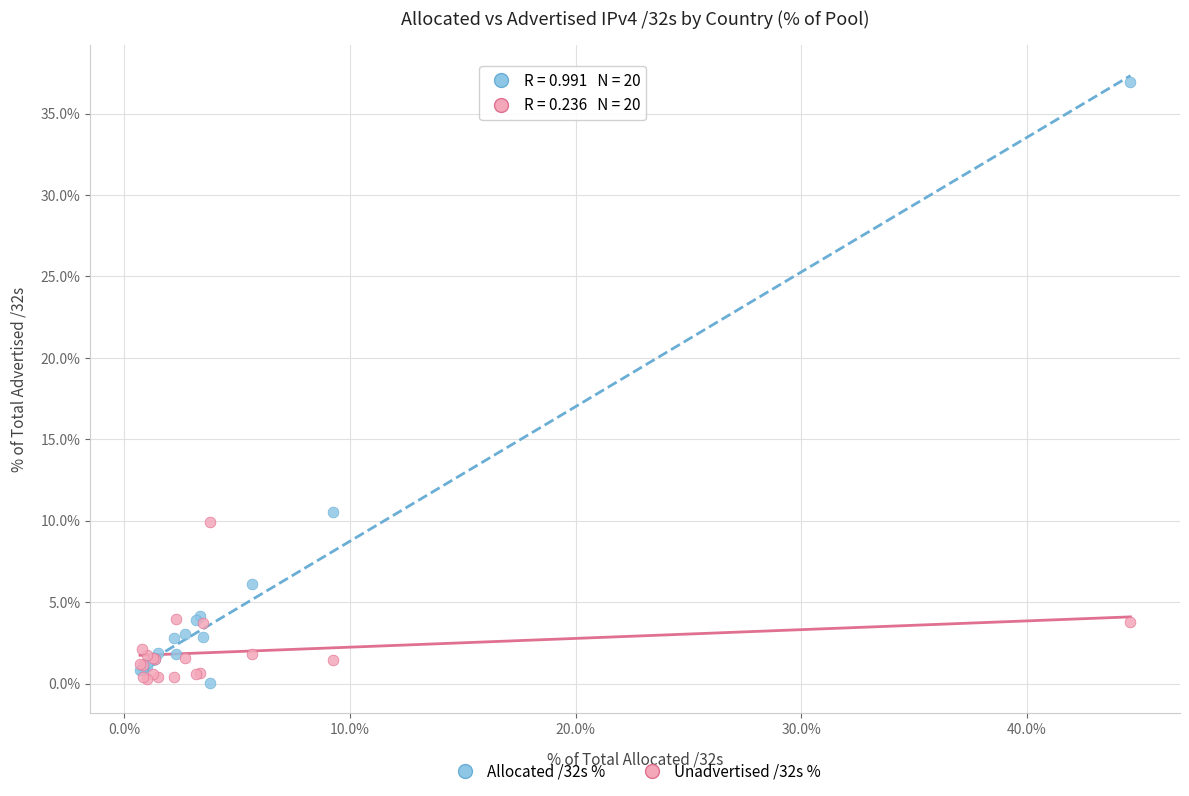

Which series has the largest Y range (max minus min)?

Allocated /32s %